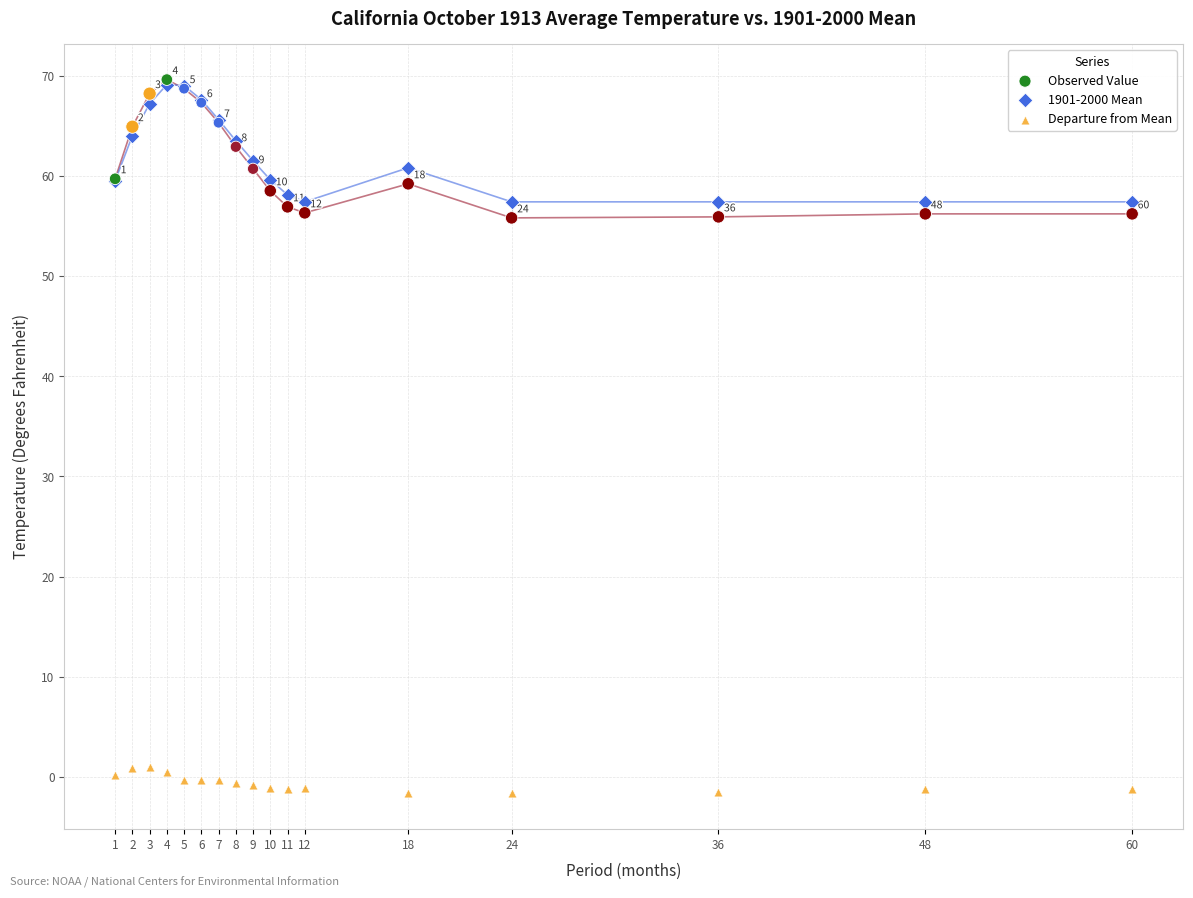

What are all the series names shown in the legend?

Observed Value, 1901-2000 Mean, Departure from Mean